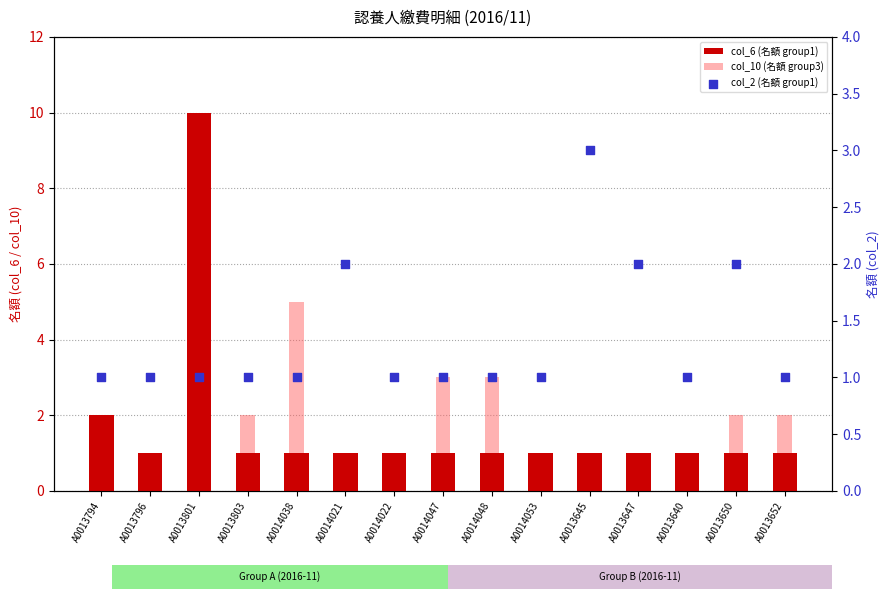

At which category is the sum across all series the highest?

A0013801